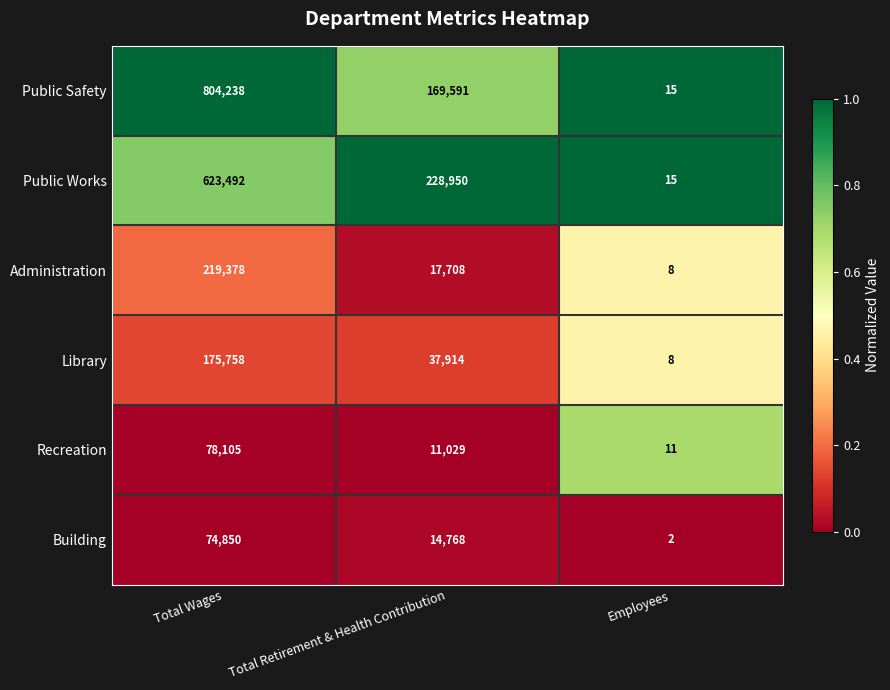

The value of Library at Total Retirement & Health Contribution is 22757. True or false?

False